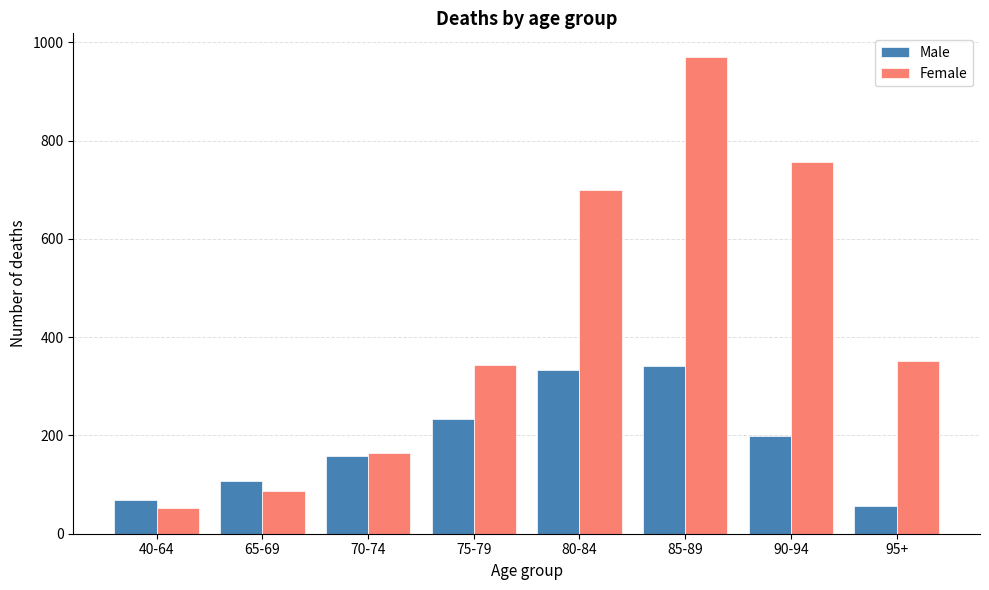

Reading right to left, transcribe all the data shown in this chart.

Male: 56.6	199.5	340.7	333.3	234.0	157.9	107.7	69.3
Female: 350.8	756.0	969.7	699.8	343.5	164.6	87.1	52.4